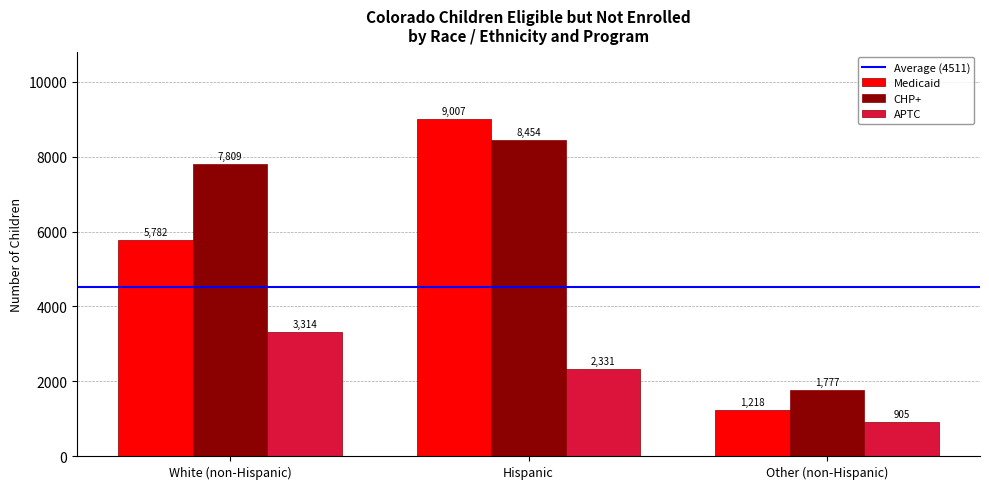

What is the label of the 1st bar from the left?

White (non-Hispanic)